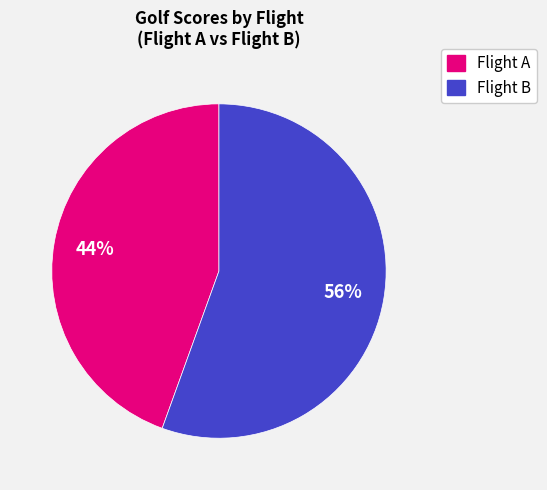

Does any single category account for the majority?

Yes